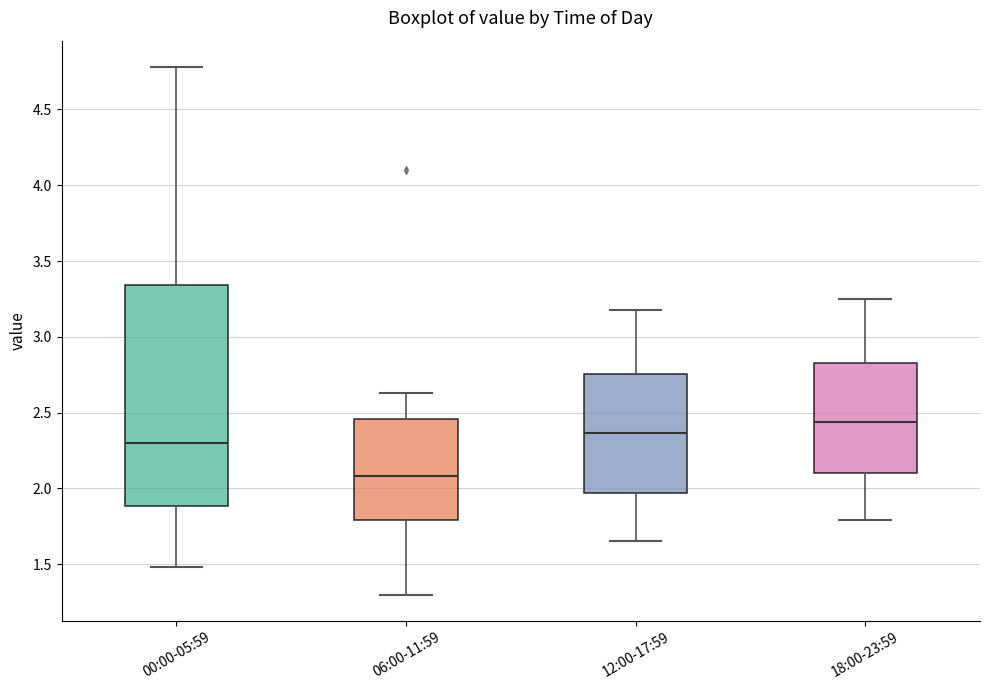

Comparing the boxes themselves (not the whiskers), which one is the tallest?

00:00-05:59